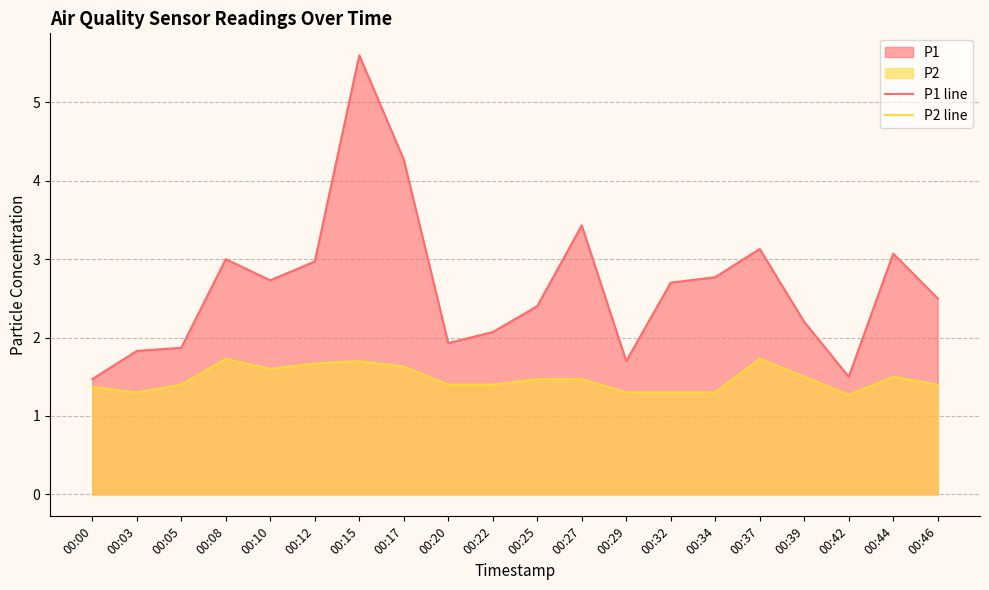

True or false: P1 line and P2 line cross at least once.

False